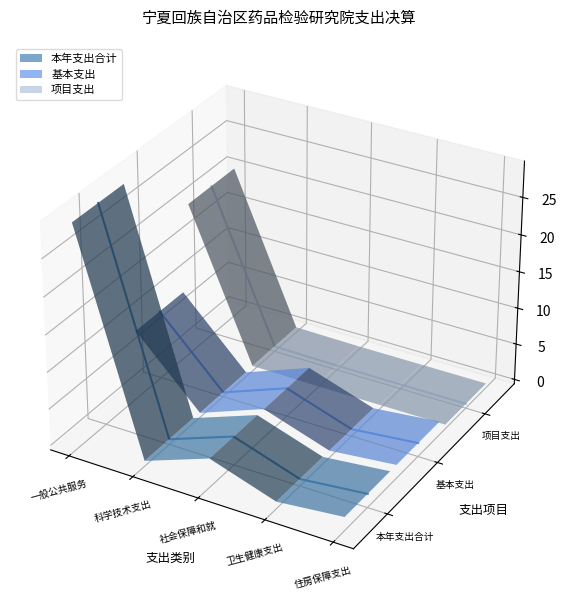

At which category is the sum across all series the highest?

一般公共服务